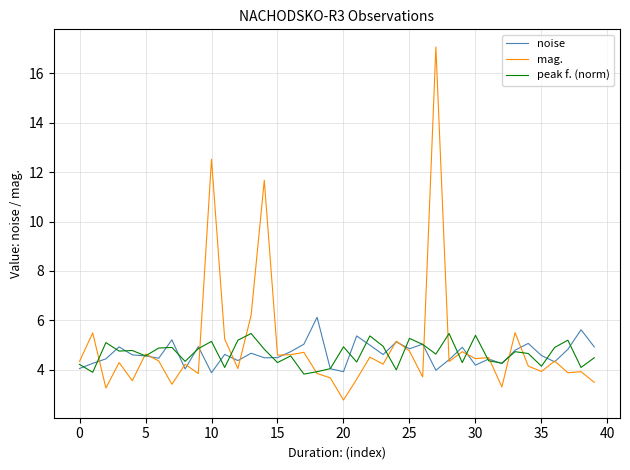

What are all the series names shown in the legend?

noise, mag., peak f. (norm)